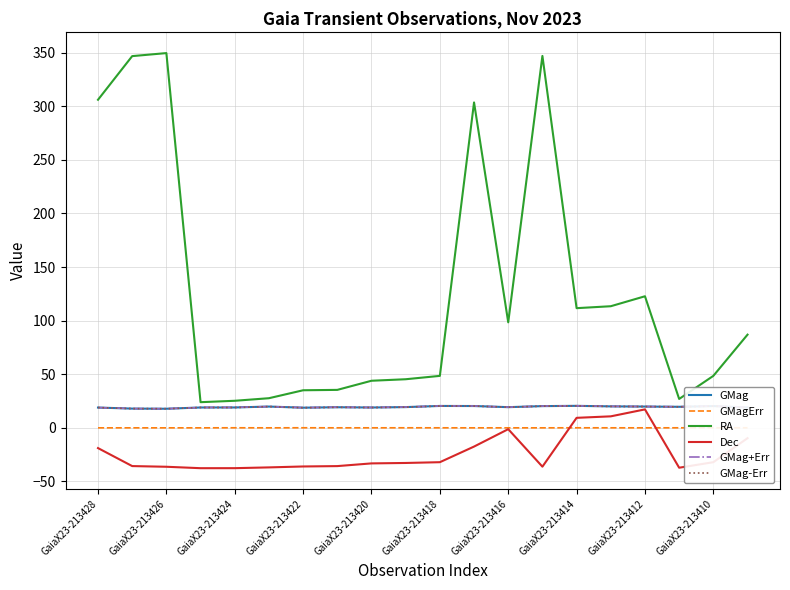

What is the maximum value for GMag+Err?

20.6